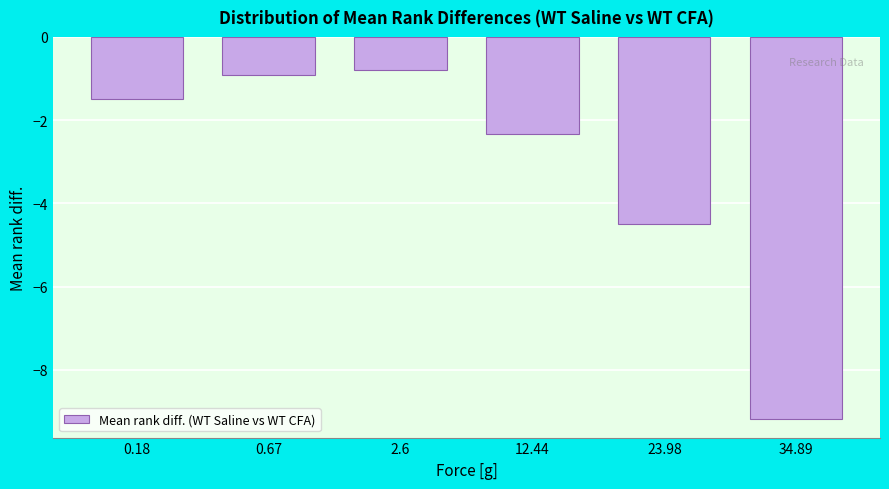

Reading left to right, what are all the values shown in this chart?

-1.5	-0.9	-0.8	-2.3	-4.5	-9.2